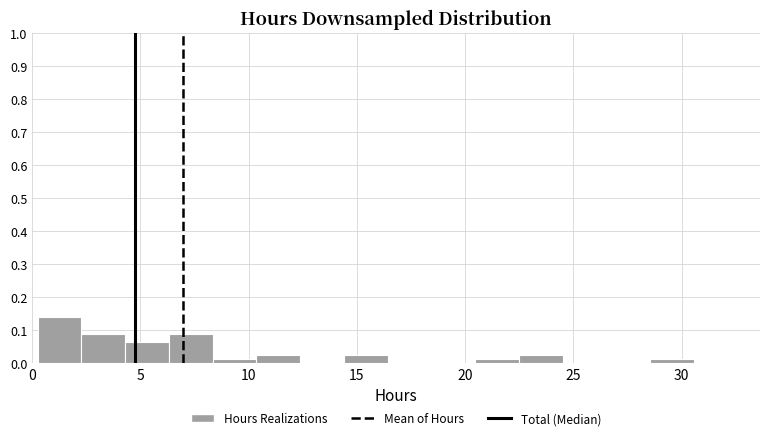

Reading left to right, list every bar in this chart as the range it spans on the x-axis followed by its height. Neither the bar edges nor the heights are printed on the chart, so give them approximately, as read against the axes.

0.5 to 2.5: 0.14
2.5 to 4.5: 0.09
4.5 to 6.5: 0.06
6.5 to 8.5: 0.09
8.5 to 10.5: 0.01
10.5 to 12.5: 0.03
12.5 to 14.5: 0
14.5 to 16.5: 0.03
16.5 to 18.5: 0
18.5 to 20.5: 0
20.5 to 22.5: 0.01
22.5 to 24.5: 0.03
24.5 to 26.5: 0
26.5 to 28.5: 0
28.5 to 30.5: 0.01